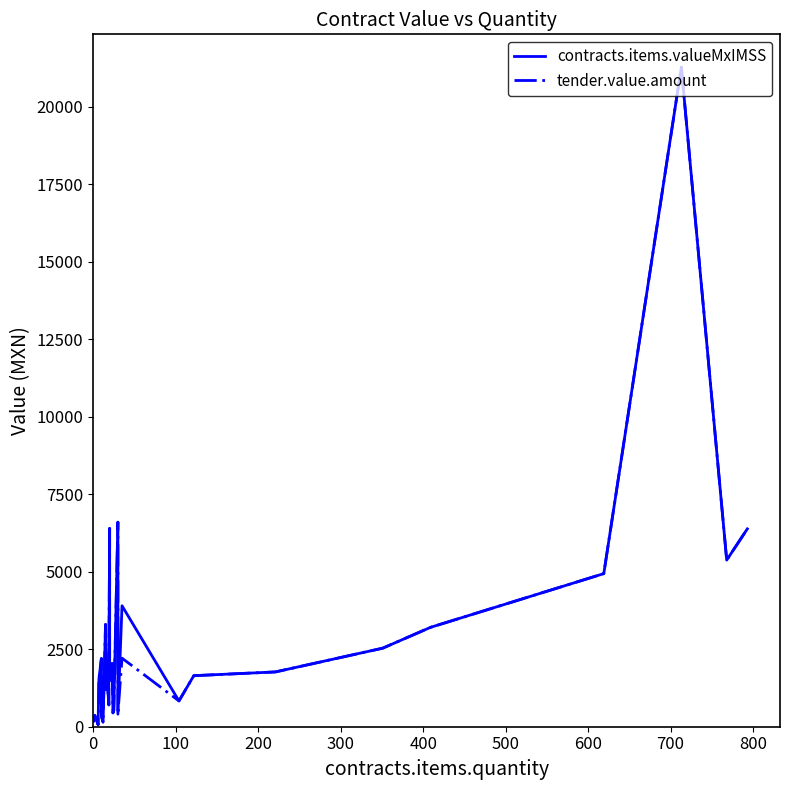

How many data points in contracts.items.valueMxIMSS are less than 1647?

20